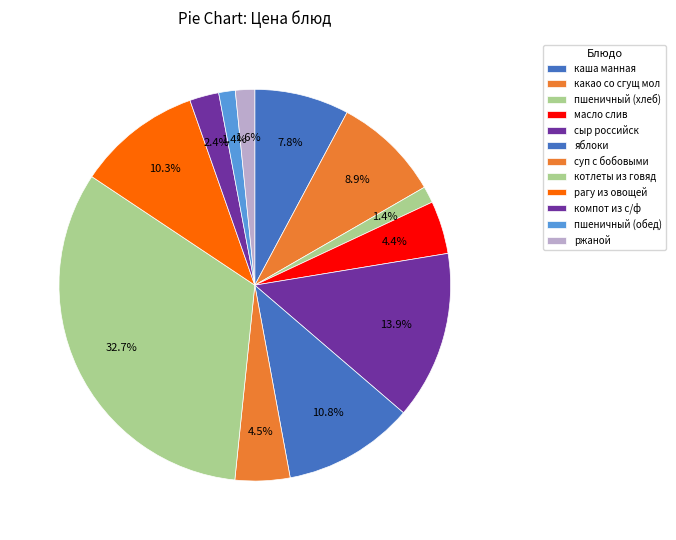

How many slices are in this pie chart?

12